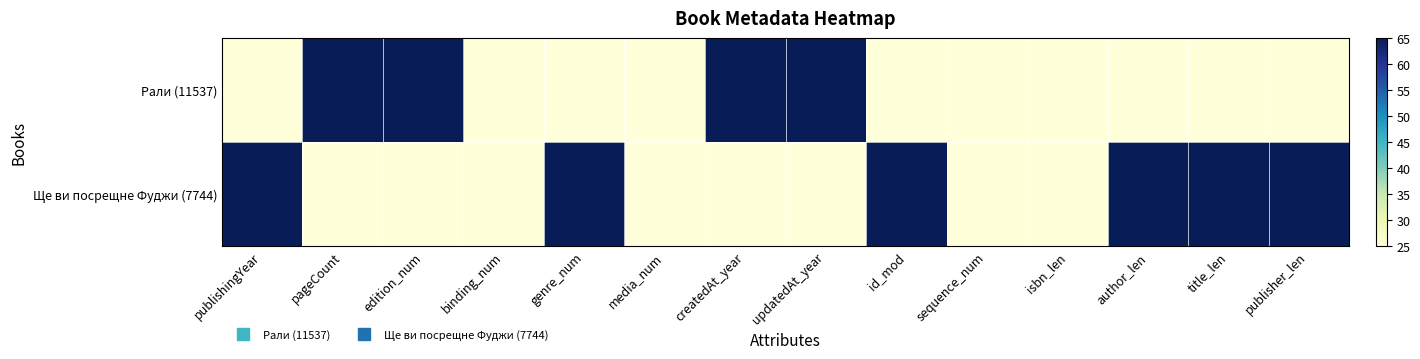

At which category is the sum across all series the highest?

publishingYear